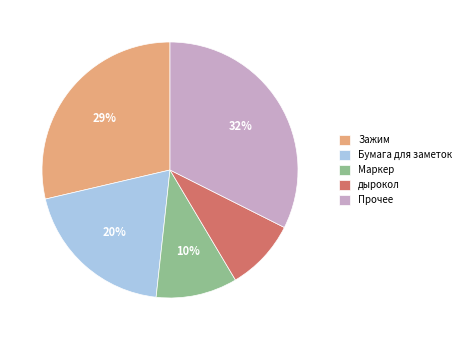

Is the sum of Прочее and дырокол greater than half?

No